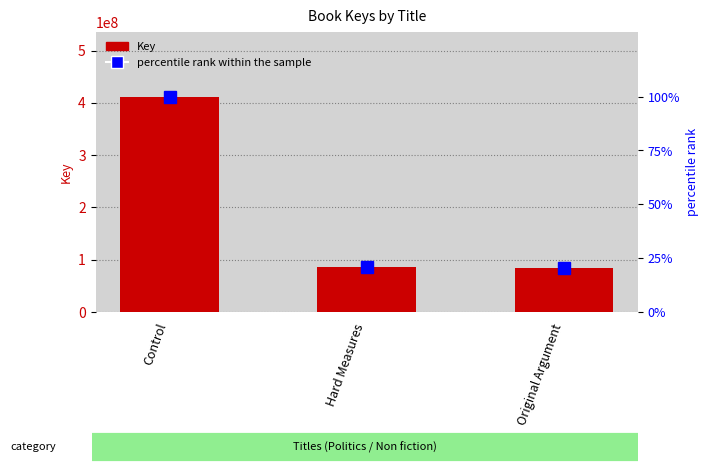

What value does the Key series have at Original Argument?

83656912.0